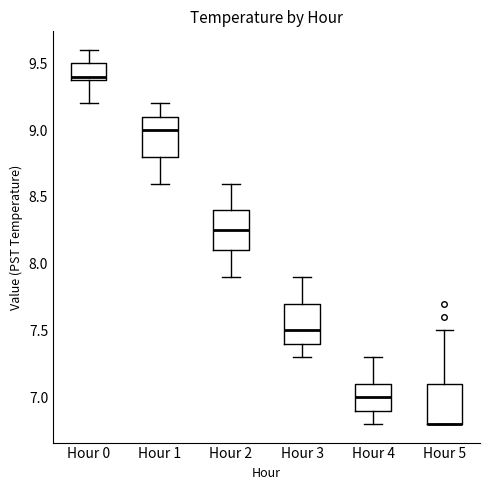

Reading left to right, transcribe this box plot: for each box, give where its median line is, the range the box spans, and where its two whiskers end, as read against the y-axis. The values are not printed on the chart, so give them approximately, as read against the axis.

Hour 0: median 9.40 (just above the box's lower edge), box 9.40 to 9.50, whiskers 9.20 to 9.60
Hour 1: median 9.00, box 8.80 to 9.10, whiskers 8.60 to 9.20
Hour 2: median 8.25, box 8.10 to 8.40, whiskers 7.90 to 8.60
Hour 3: median 7.50, box 7.40 to 7.70, whiskers 7.30 to 7.90
Hour 4: median 7.00, box 6.90 to 7.10, whiskers 6.80 to 7.30
Hour 5: median 6.80 (drawn on the box's lower edge), box 6.80 to 7.10, whiskers 6.80 to 7.50